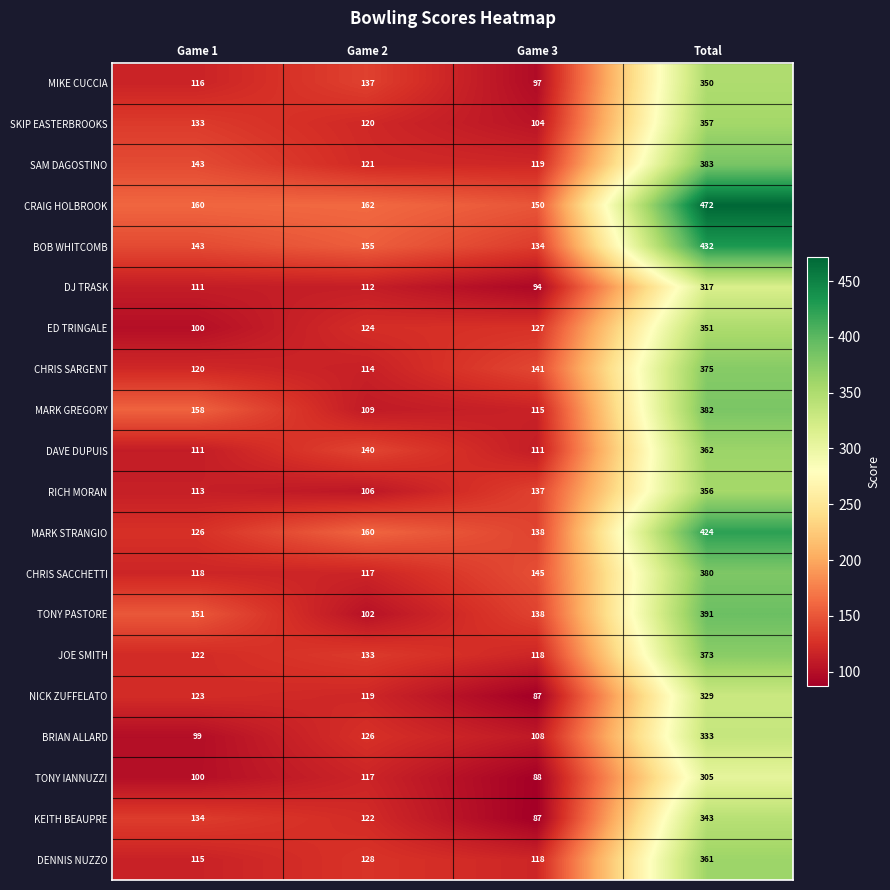

At which category does the chart reach its peak across all series?

Total